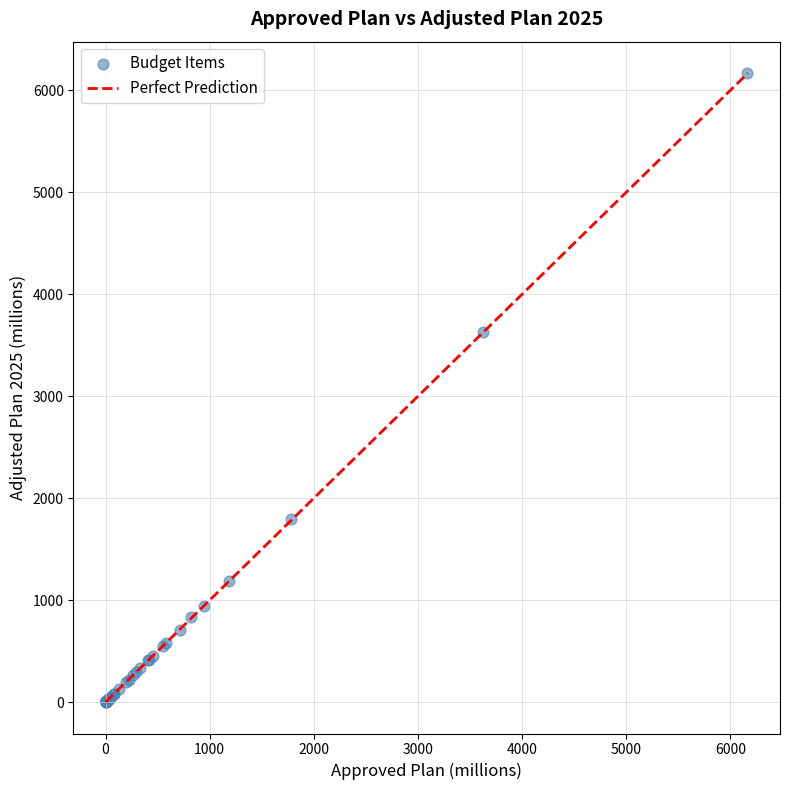

What Y value in the scatter plot is closest to 3084?

3624.9